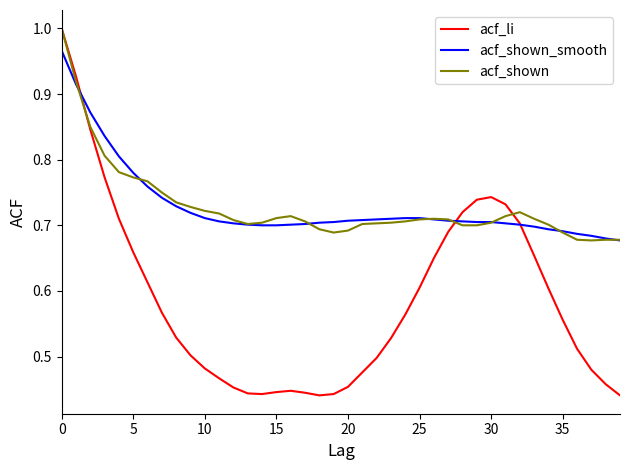

At which label is acf_shown_smooth closest to 0?

39